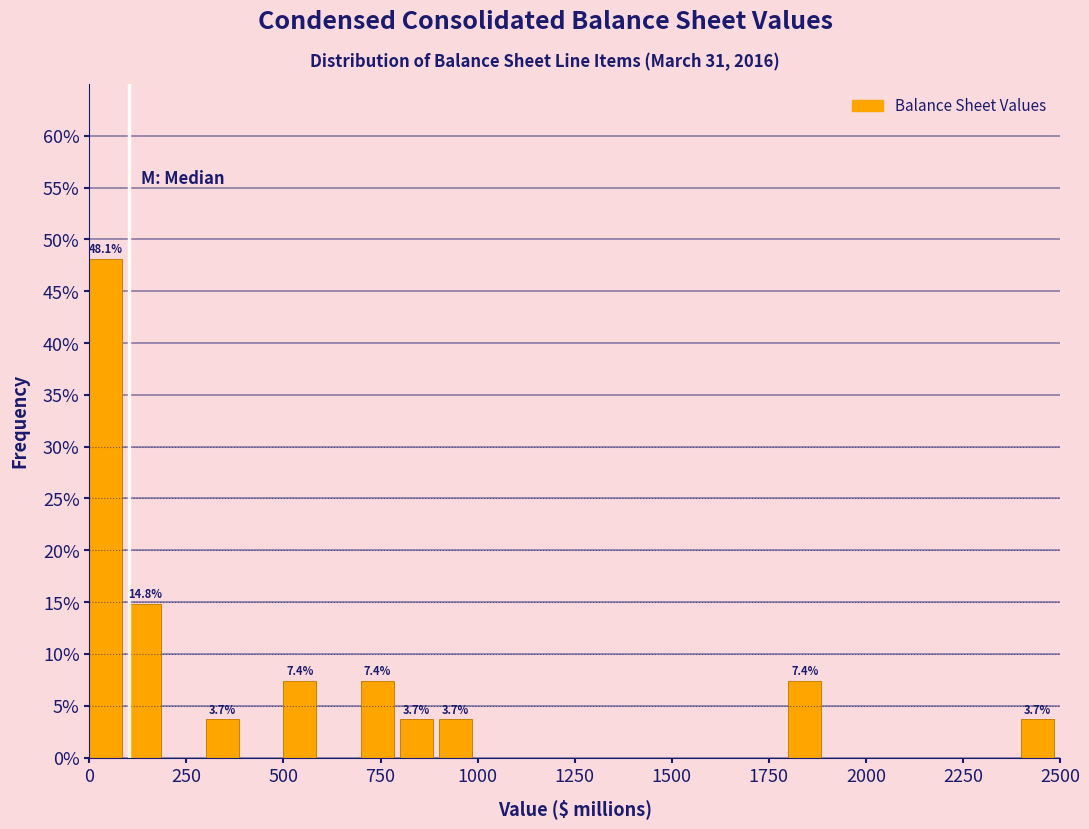

Read against the x-axis, roughly where is the centre of the tallest bar?

50